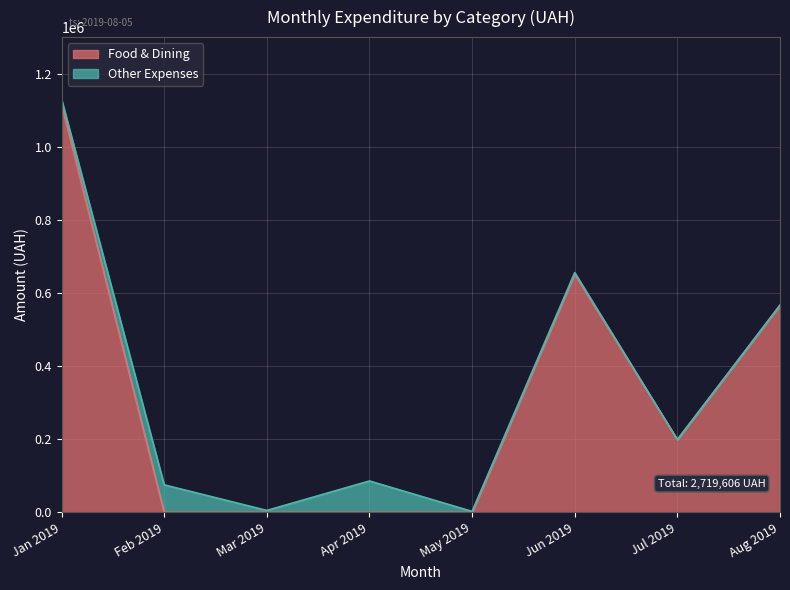

What is the change in value from 13 to 19?

-482.2